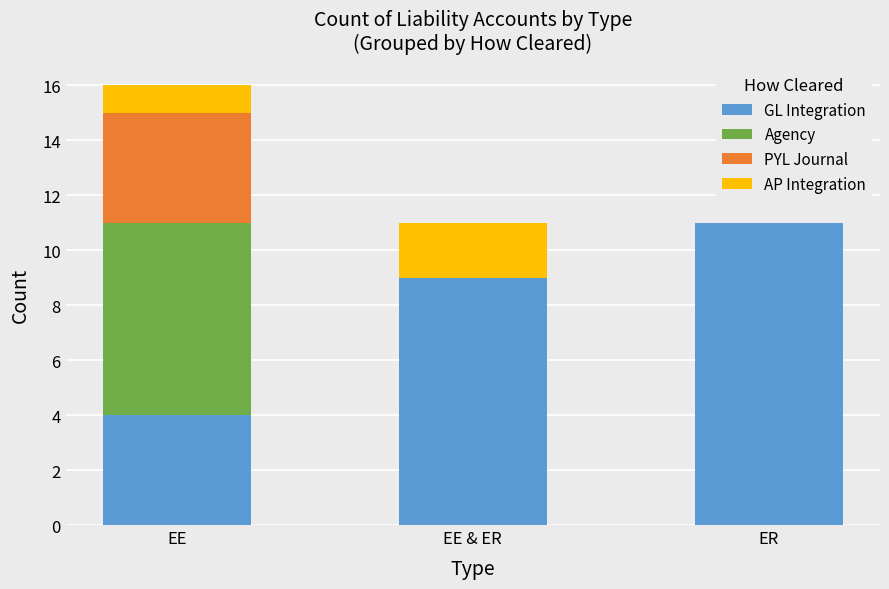

Reading left to right, list the values for the GL Integration series.

EE=4	EE & ER=9	ER=11